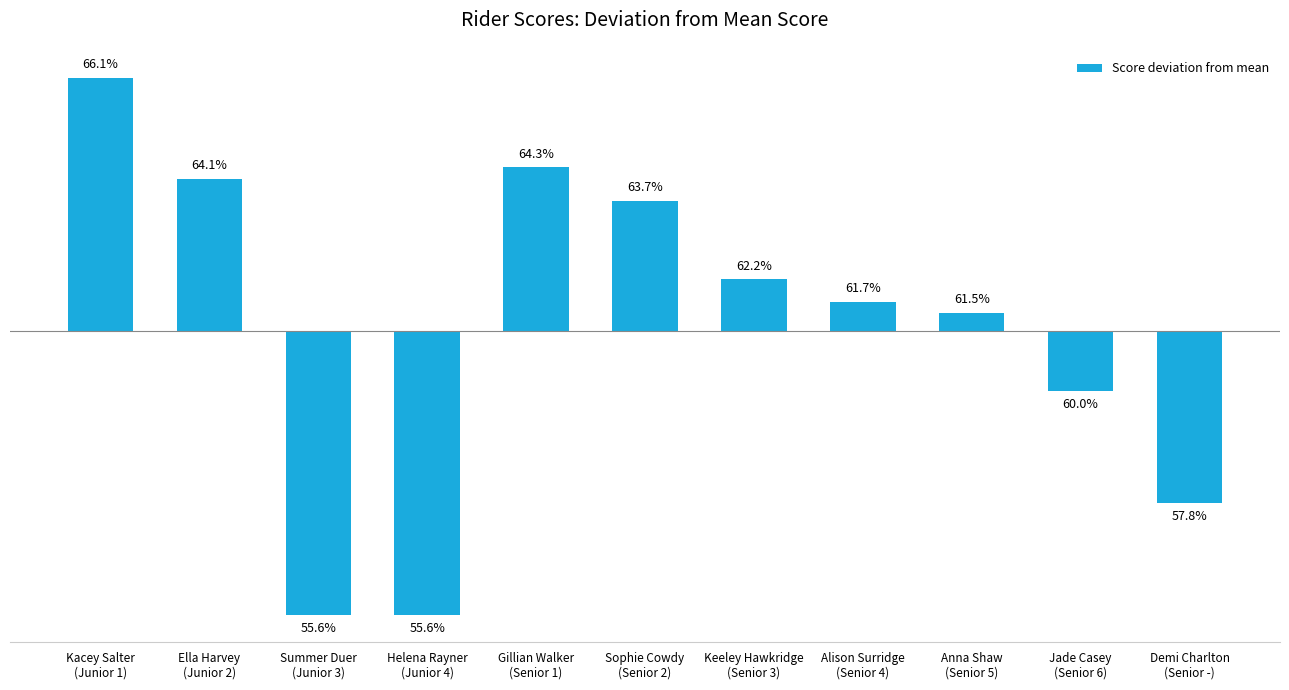

What is the greatest value displayed?

11.3